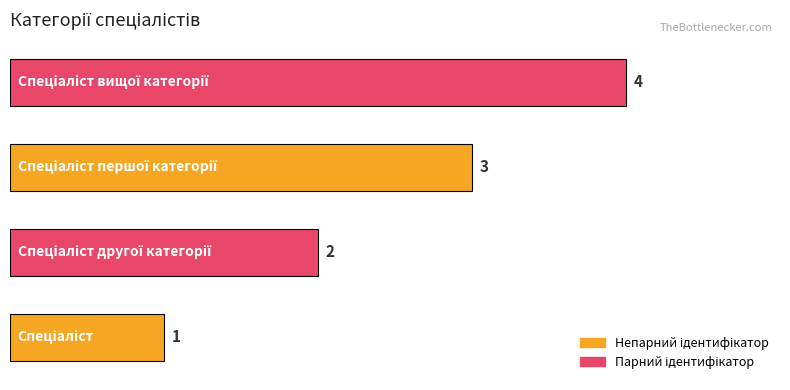

What is the difference between the maximum and minimum values?

3